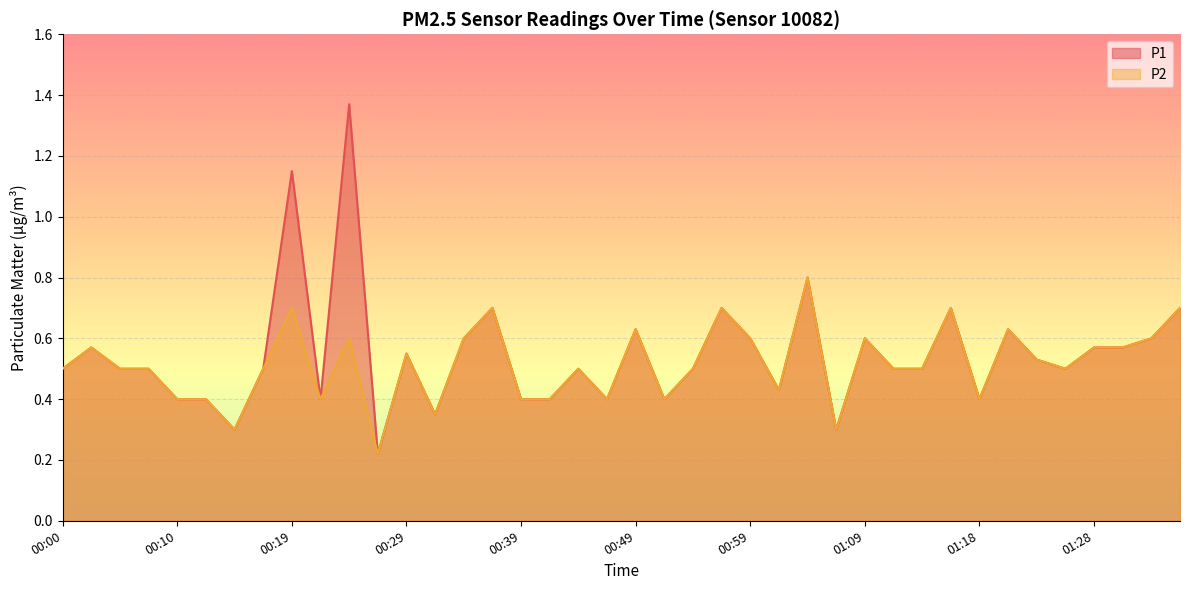

At how many categories does at least one series exceed 0?

40